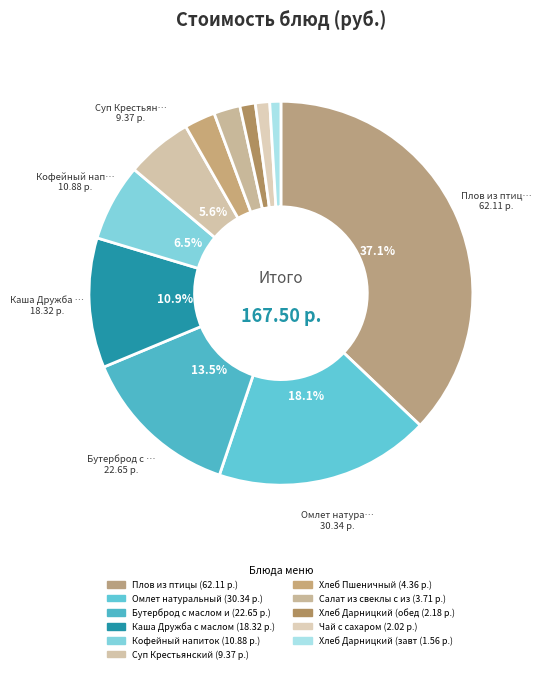

Which category has the biggest portion of the pie?

Плов из птицы